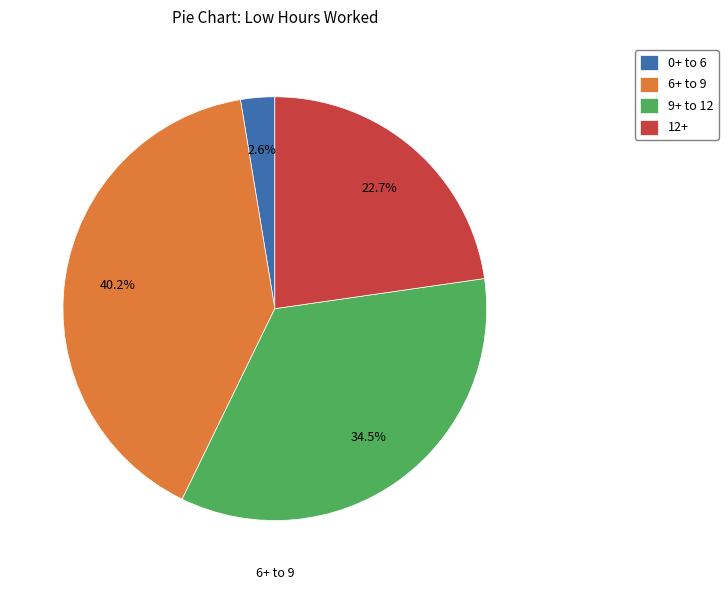

Does 12+ account for over 50% of the chart?

No